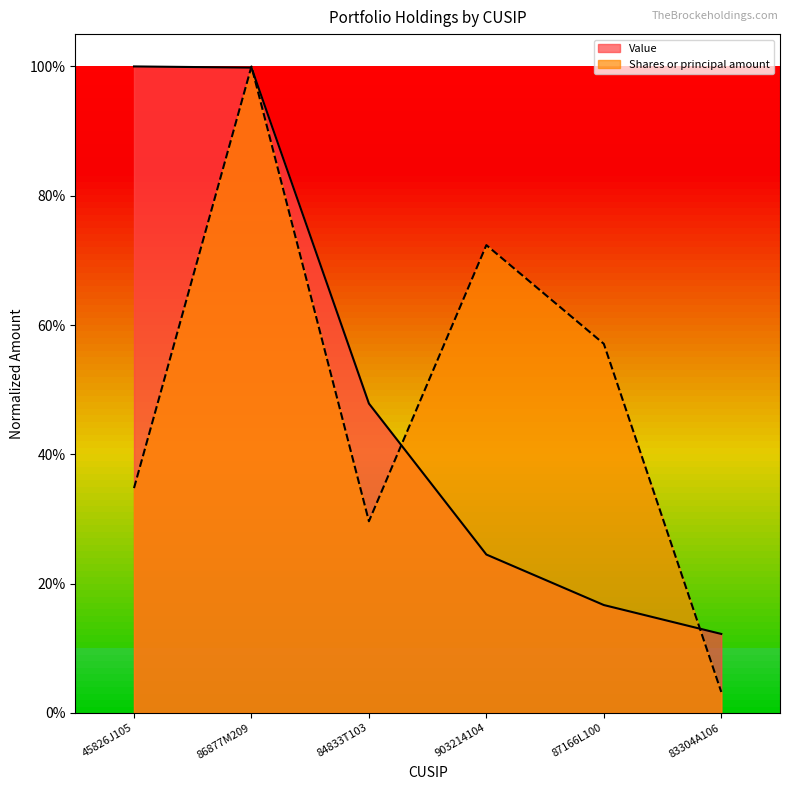

Which has a higher value, 86877M209 or 84833T103?

86877M209